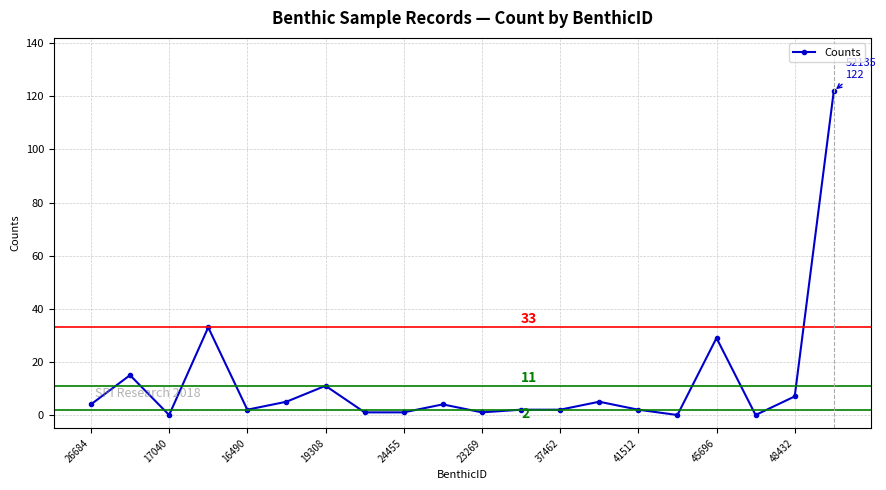

What is the maximum value shown in the chart?

122